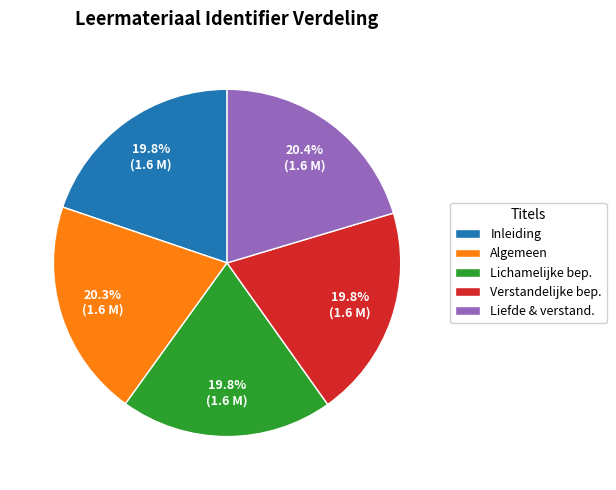

Is there a majority slice in this chart?

No